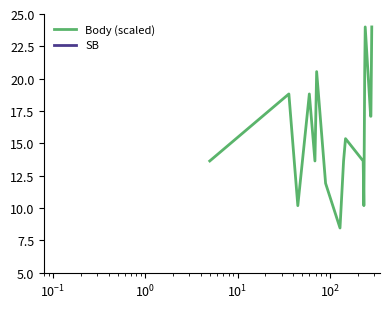

What is the difference between the maximum and minimum values in the Body (scaled) series?

15.5